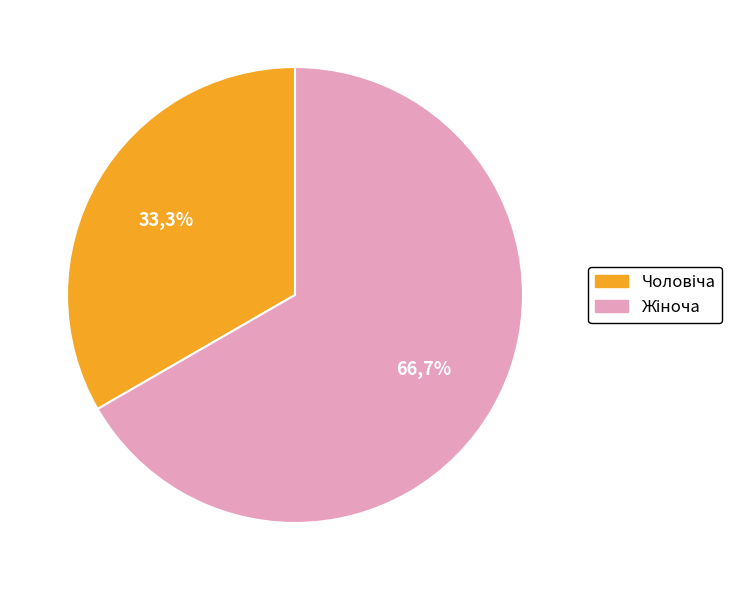

To the nearest percent, what portion does Чоловіча represent?

33%